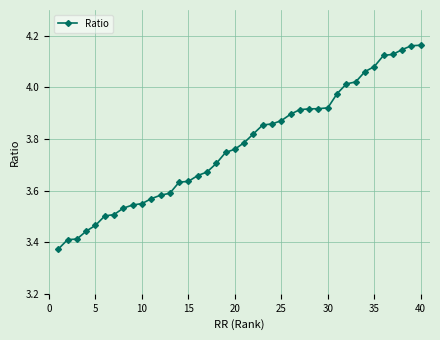

What is the difference between the maximum and minimum values?

0.8